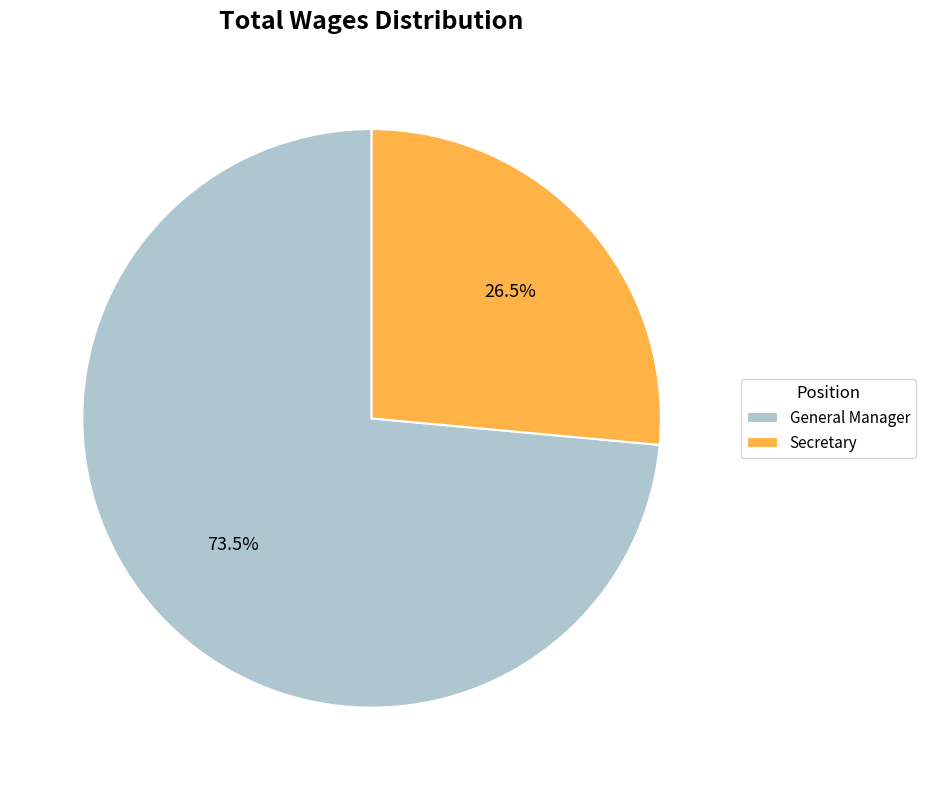

Count the number of slices in the pie.

2